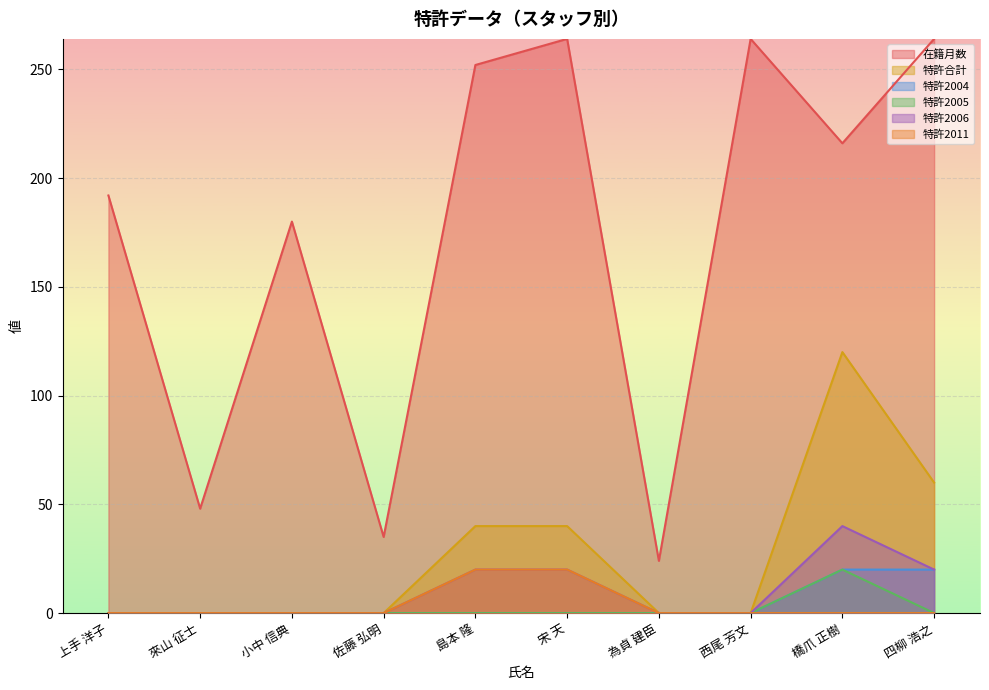

Count the number of data series in this chart.

6